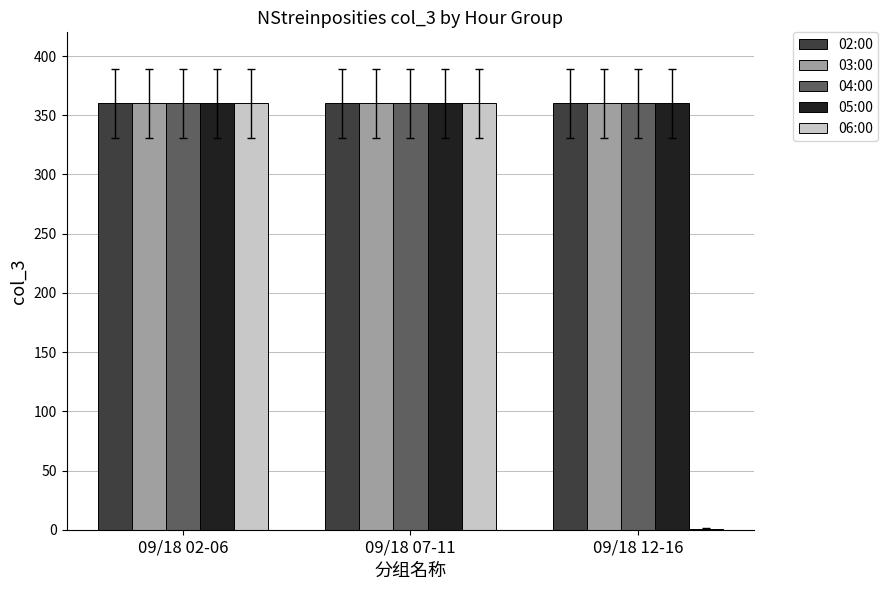

The value of 05:00 at 09/18 12-16 is 73. True or false?

False